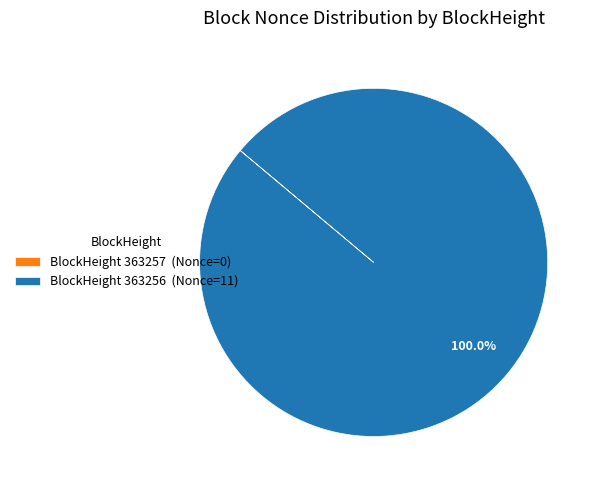

Which slice is the largest?

BlockHeight 363256 (Nonce=11)